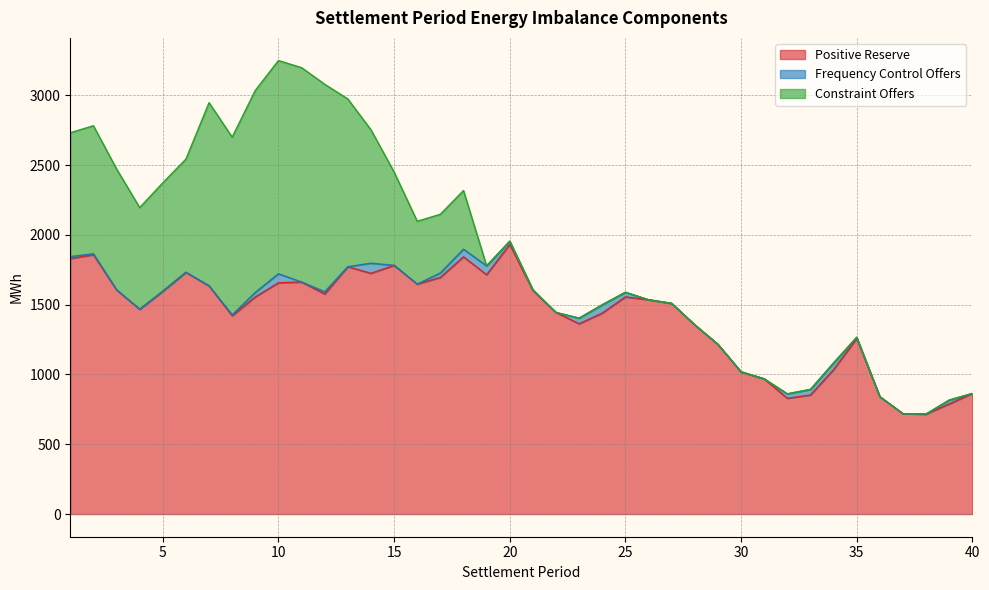

What is the total value across all series at 40?

864.1